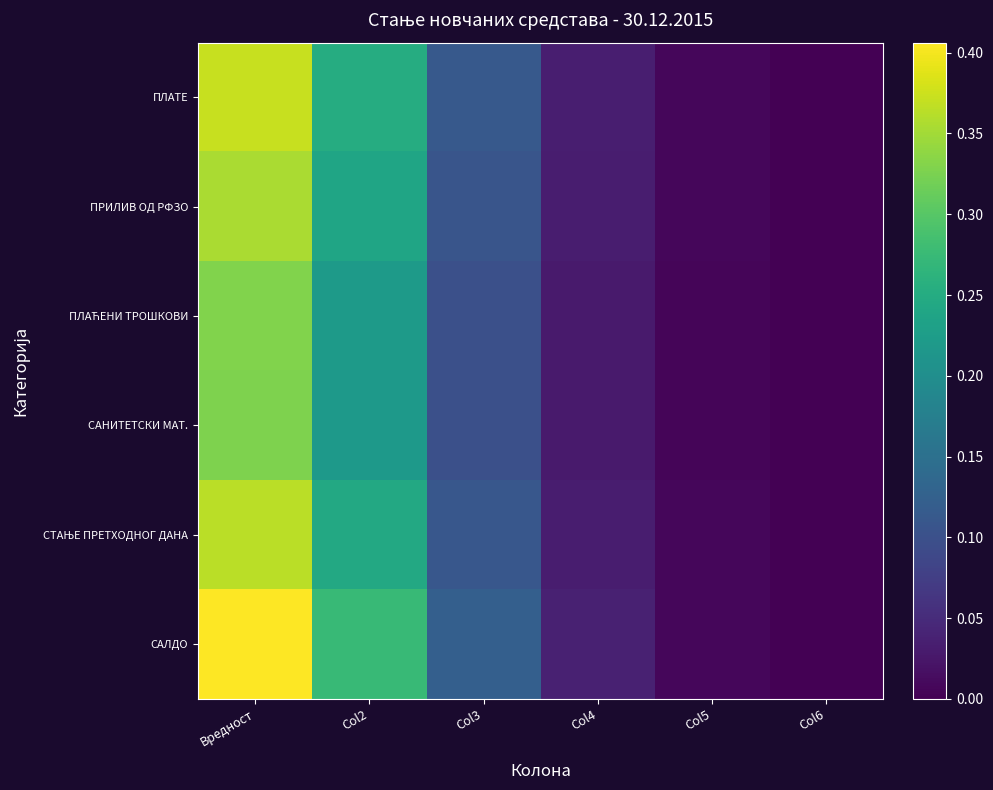

How many categories are shown in the chart?

6